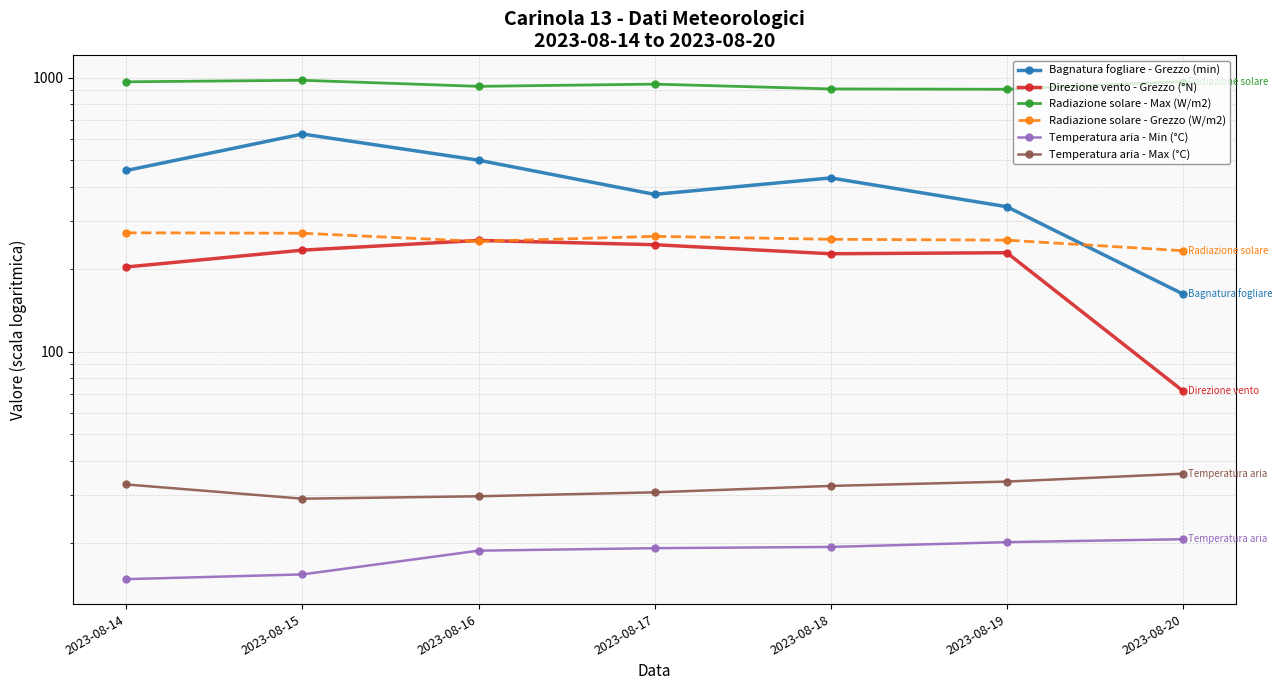

True or false: Radiazione solare - Max (W/m2) has more than 0 points higher than both neighbors.

True